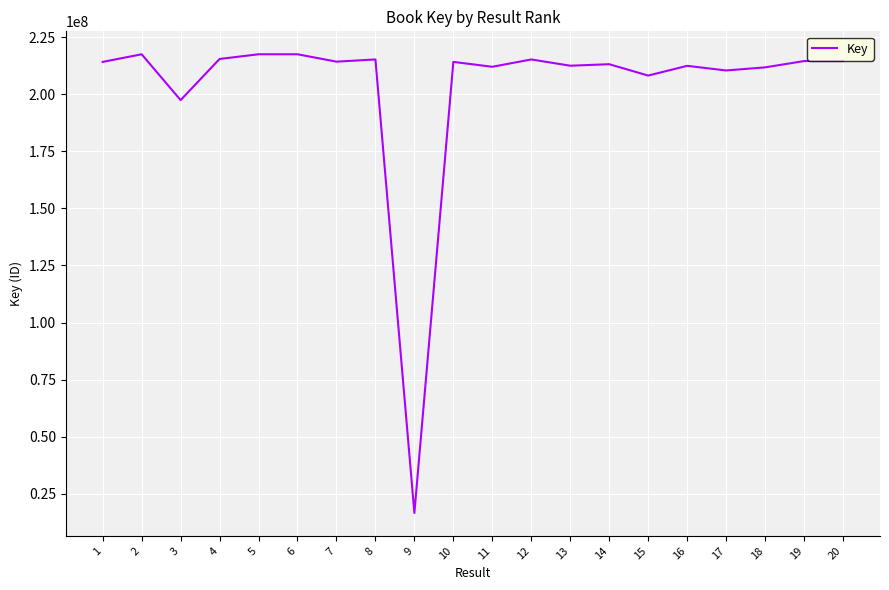

What is the difference between the maximum and minimum values?

200837721